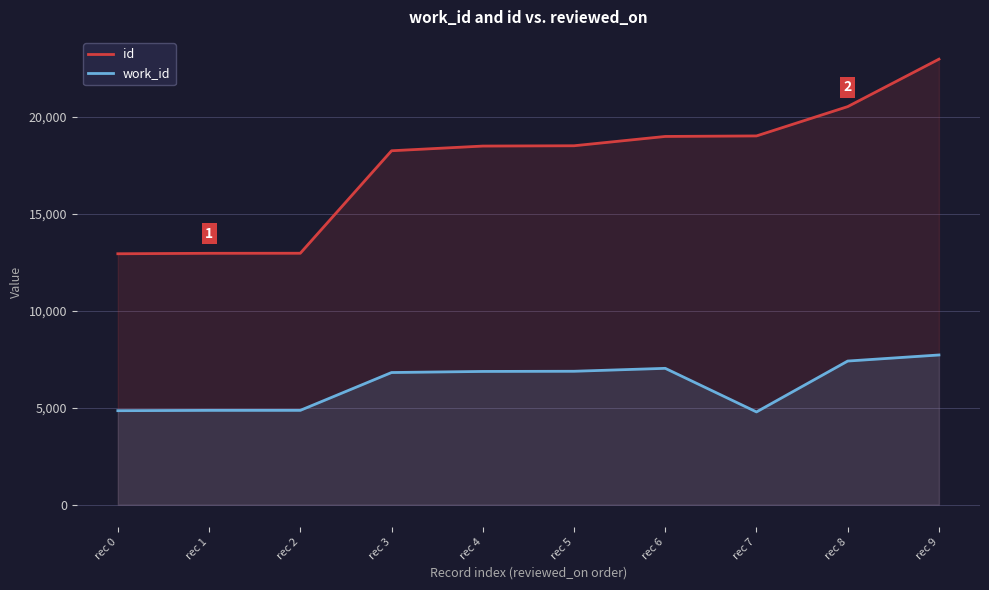

At which category is the sum across all series the highest?

rec 9